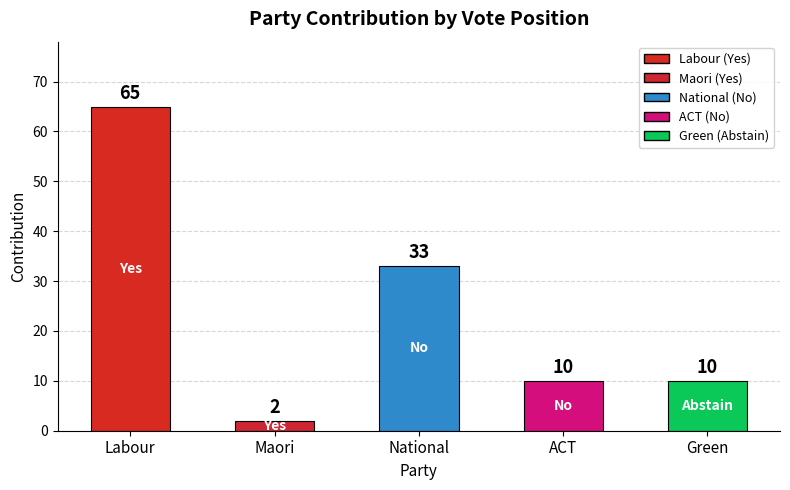

What position from the left is National?

3